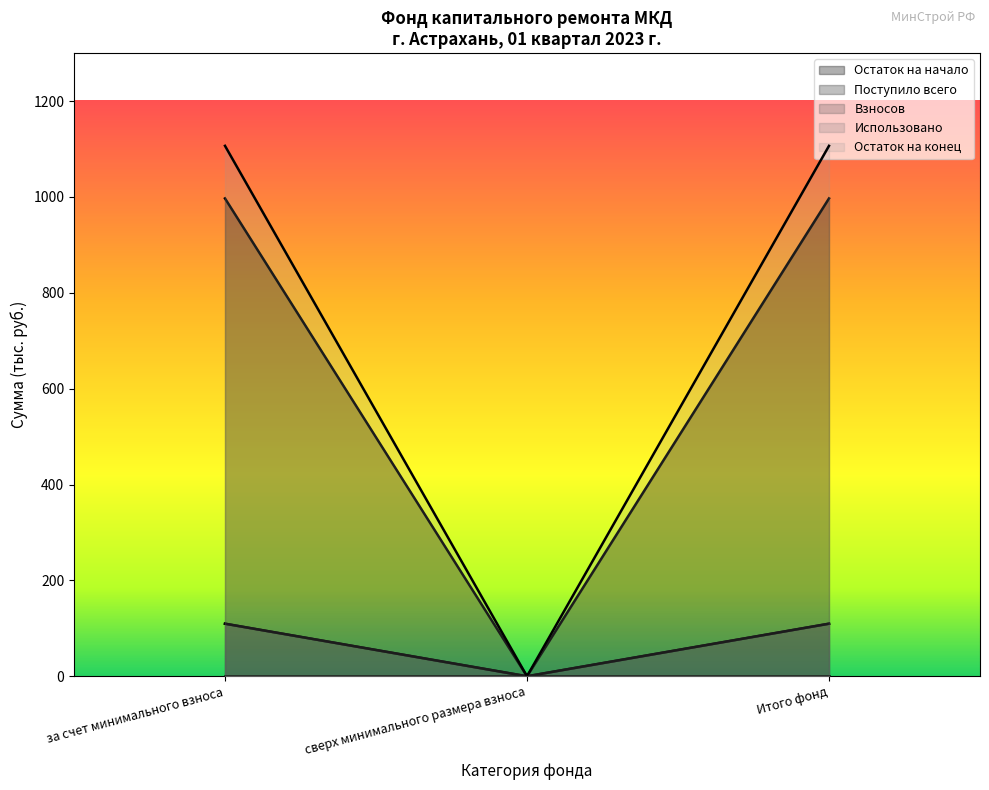

Which series has the widest spread of values?

Остаток на конец